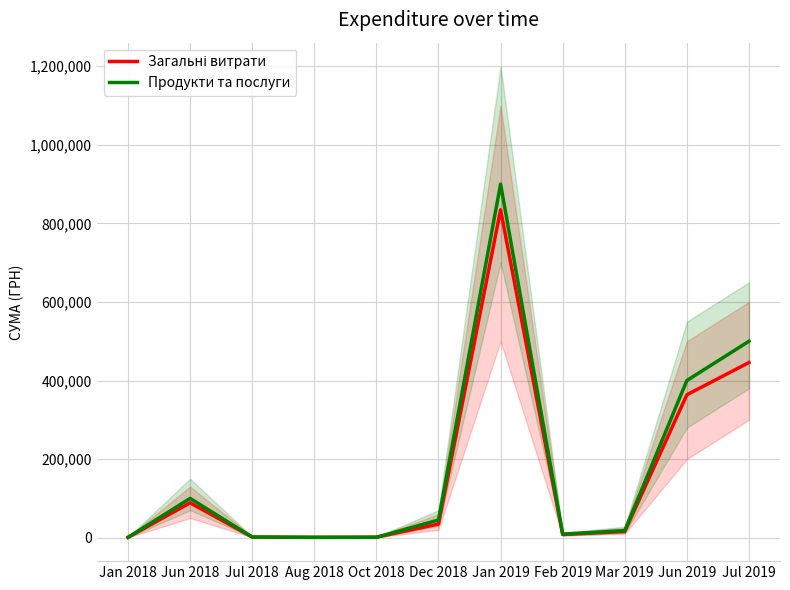

At which label does Загальні витрати first exceed 15729?

Jun 2018